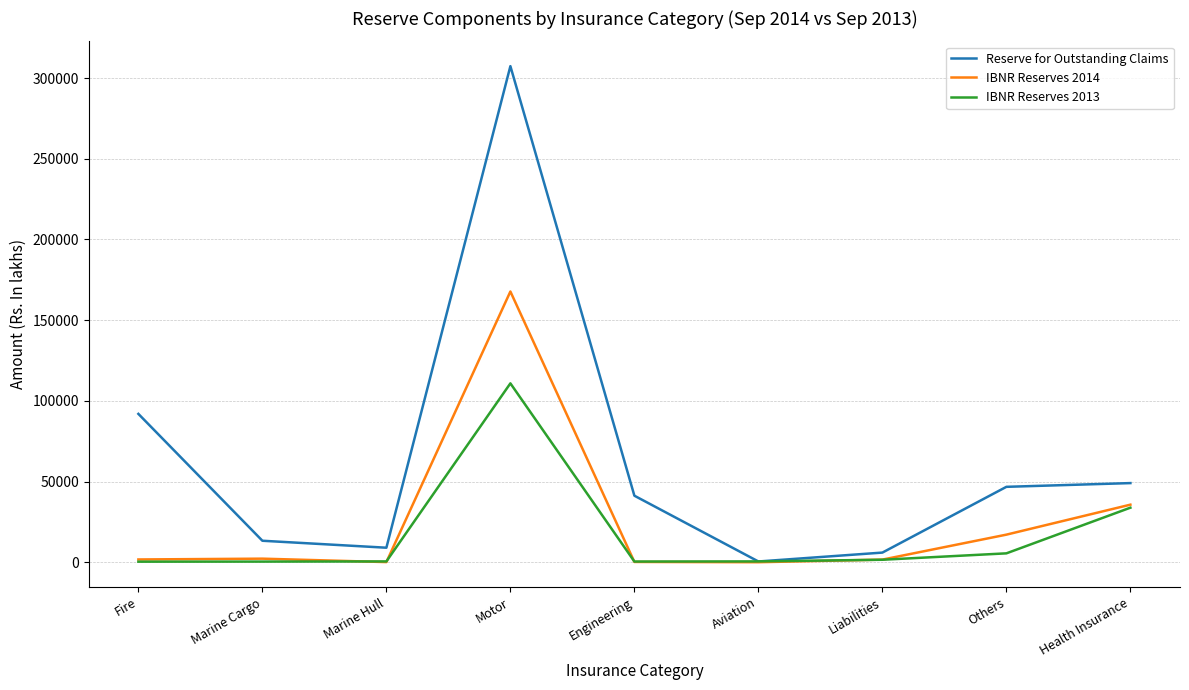

What is the difference between the maximum and minimum values in the IBNR Reserves 2014 series?

167757